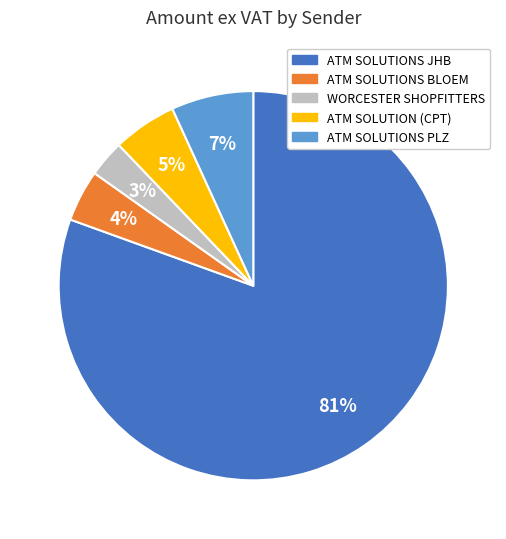

Which slice is the smallest?

WORCESTER SHOPFITTERS